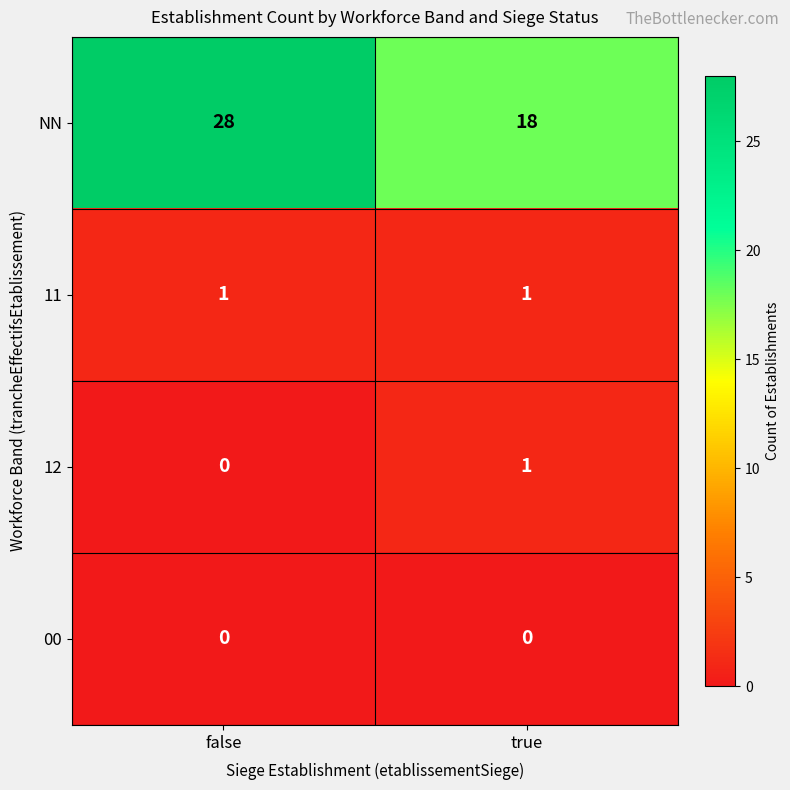

Which series has the largest range (max minus min)?

NN